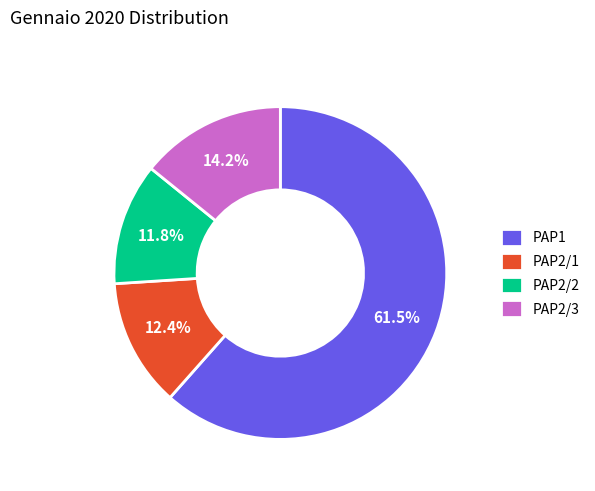

Which category has the smallest portion of the pie?

PAP2/2